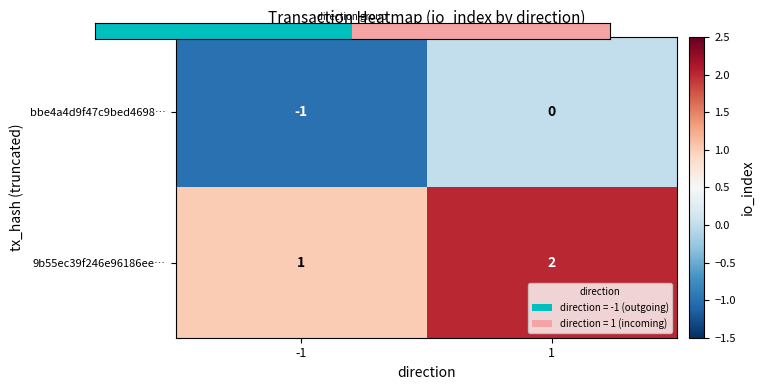

How many series are shown in this chart?

2